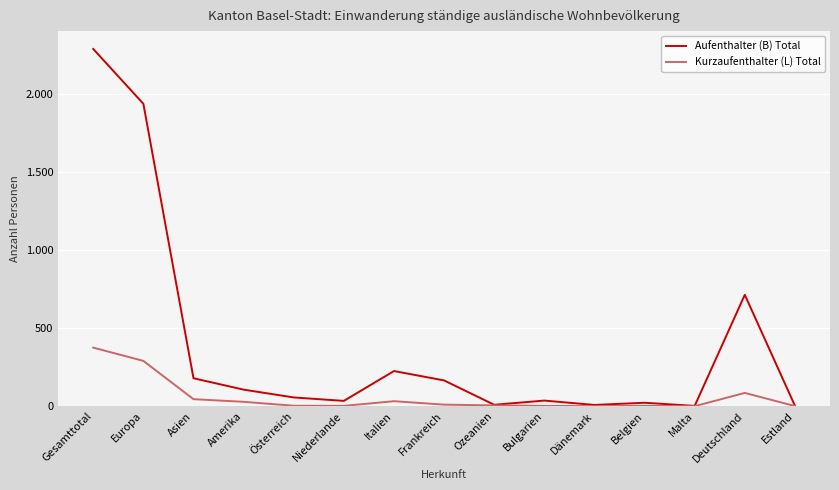

Is this an area chart (filled region under the line)?

No